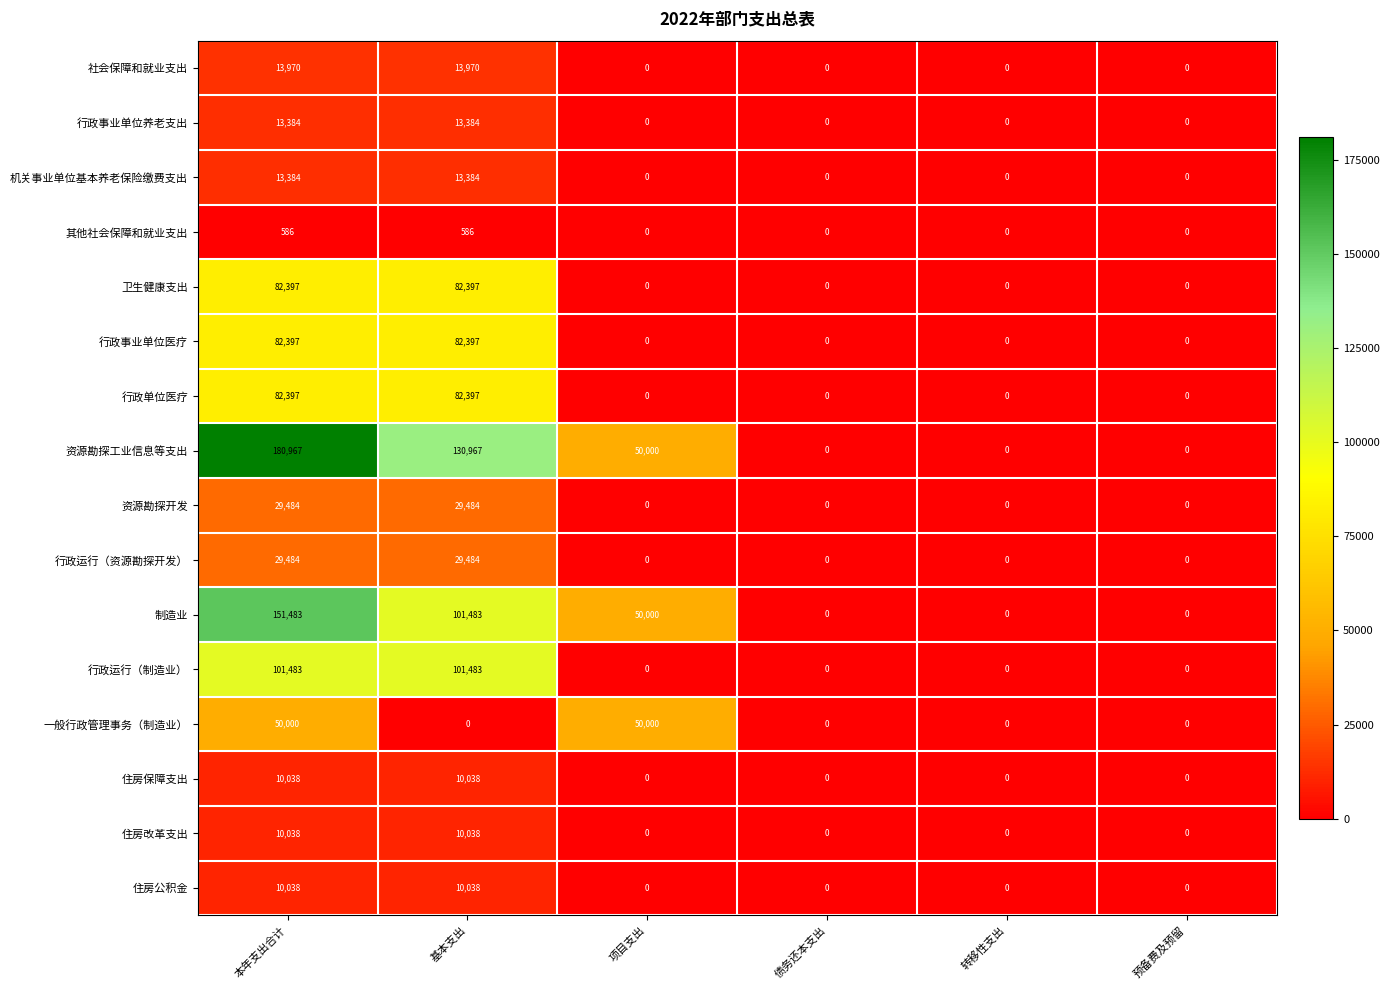

Which category has the highest value across all series?

本年支出合计